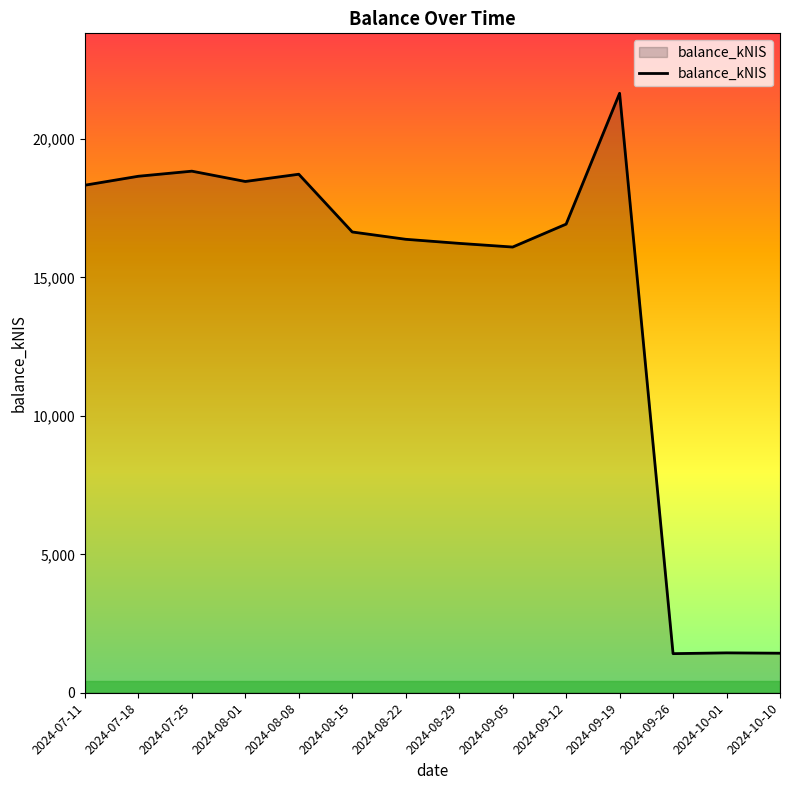

What is the difference between the values at 2024-07-18 and 2024-09-05?

2557.2